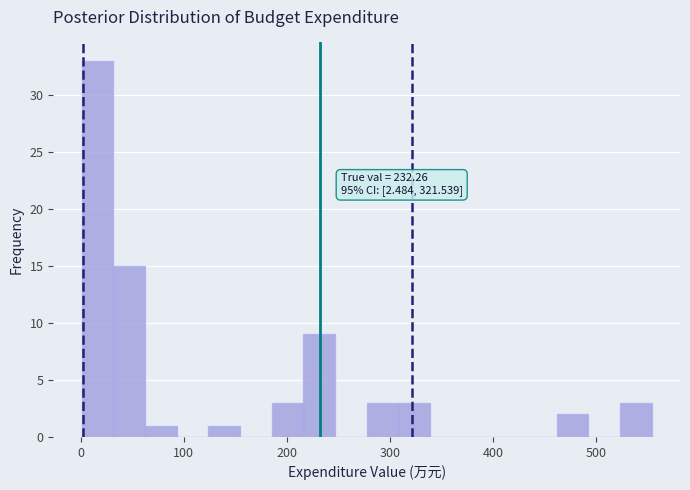

Read against the x-axis, roughly where is the centre of the tallest bar?

20